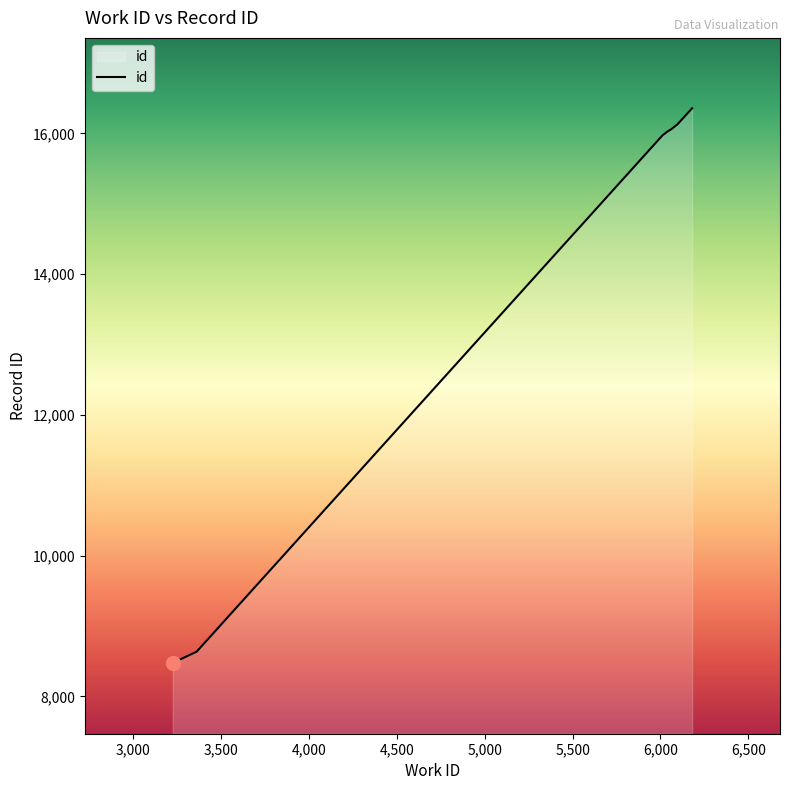

Reading left to right, list all the values displayed in this chart.

3225=8469	3225=8470	3249=8503	3361=8635	6011=15970	6038=16022	6063=16061	6090=16115	6094=16121	6180=16356